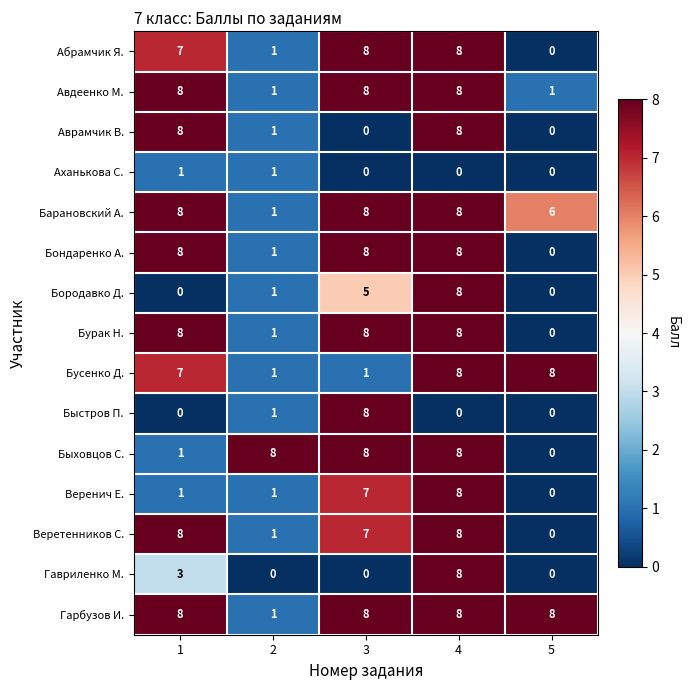

What is the sum of the Бурак Н. values at 4 and 5?

8